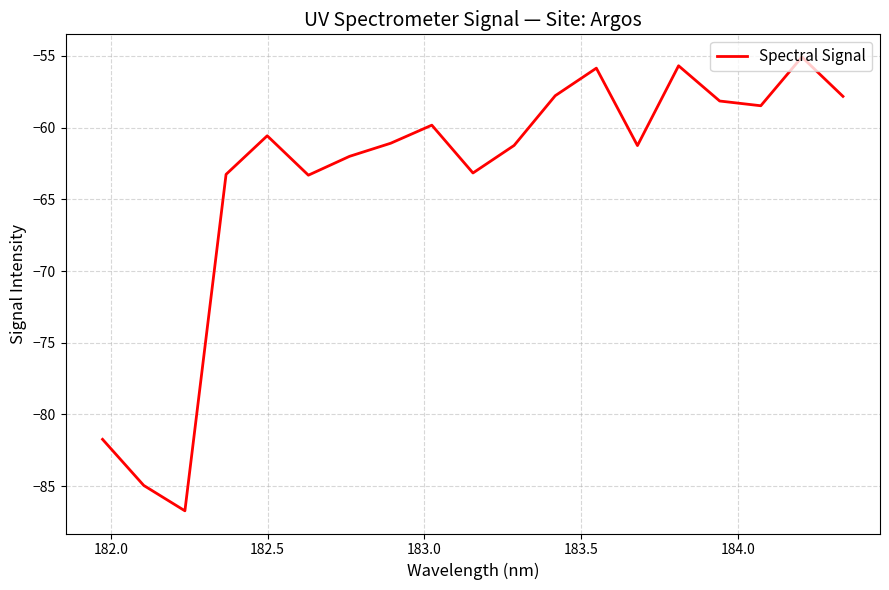

Count the number of categories in the chart.

19